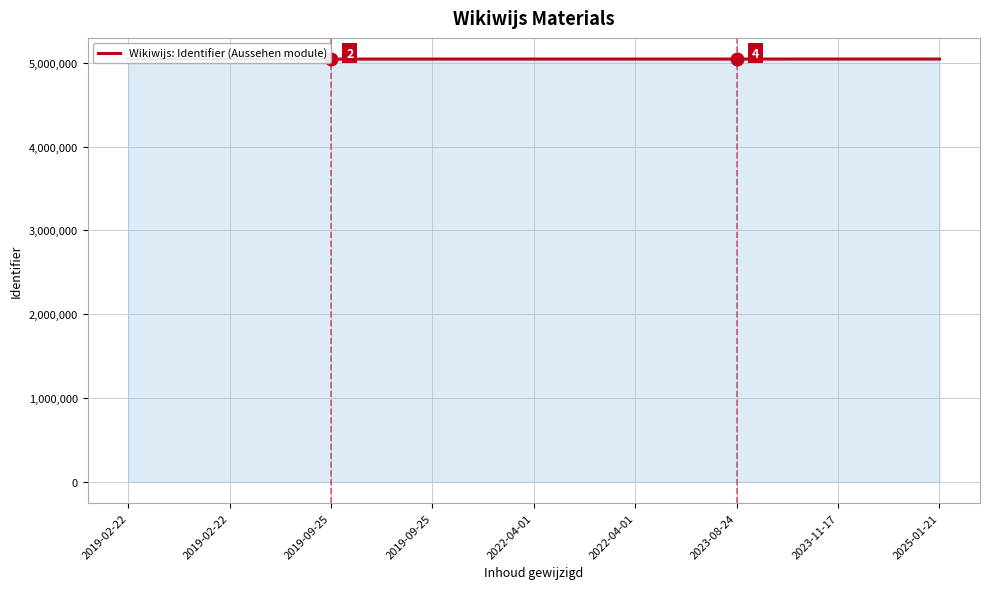

What is the difference between the values at 2022-04-01 and 2019-02-22?

88